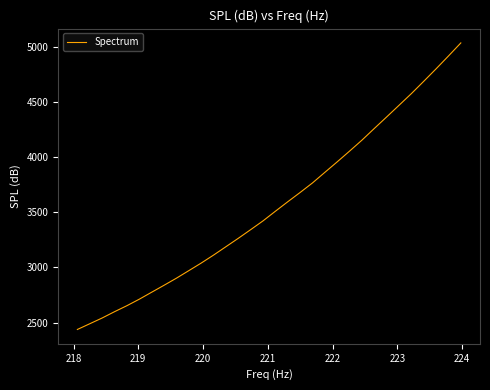

Reading right to left, list all the values displayed in this chart.

5035.7	4917.4	4801.2	4688.0	4576.4	4470.4	4364.8	4260.2	4154.3	4055.0	3957.6	3862.3	3766.3	3679.8	3595.5	3509.6	3422.2	3342.5	3264.0	3187.8	3111.8	3039.3	2970.6	2902.4	2838.1	2775.0	2711.8	2652.9	2598.4	2541.2	2489.1	2437.2